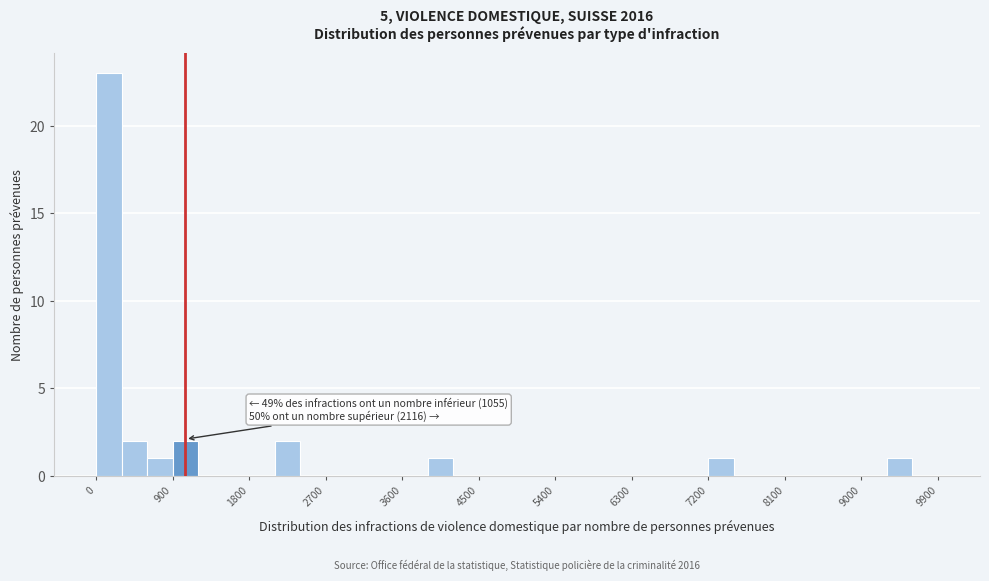

Around what value on the x-axis is the tallest bar? Give the approximate position of its centre, as read against the axis.

200